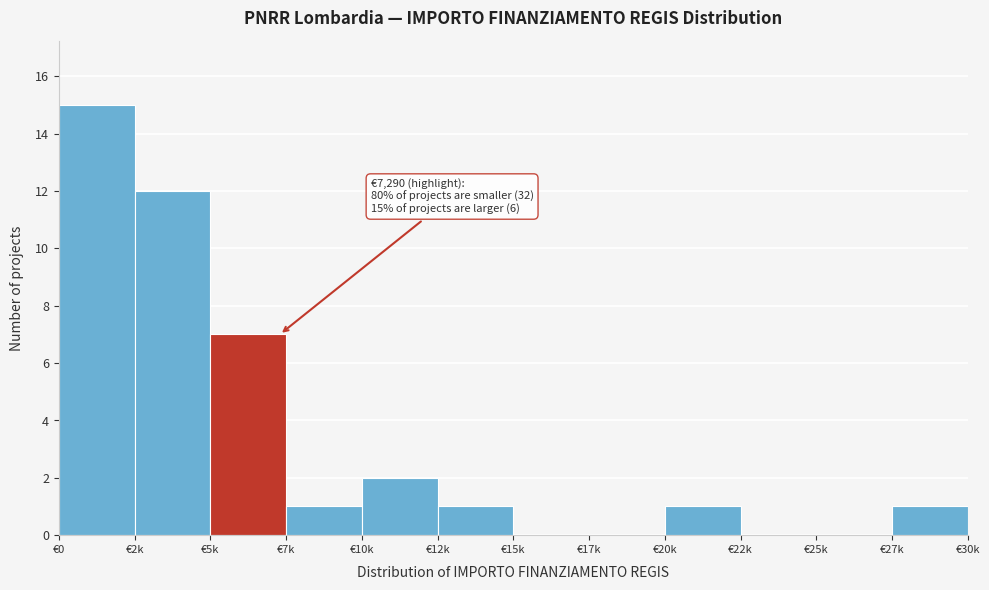

Reading left to right, extract all data points from this chart.

€0=15	€2k=12	€5k=7	€7k=1	€10k=2	€12k=1	€15k=0	€17k=0	€20k=1	€22k=0	€25k=0	€27k=1